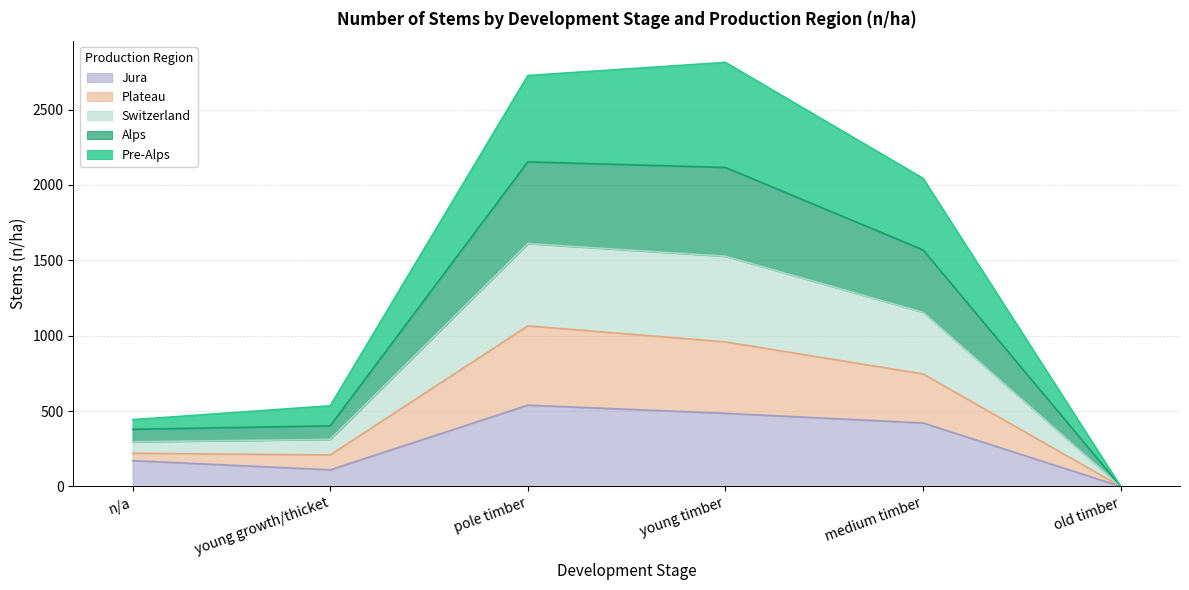

What is the difference between the highest and lowest values at young timber?

2328